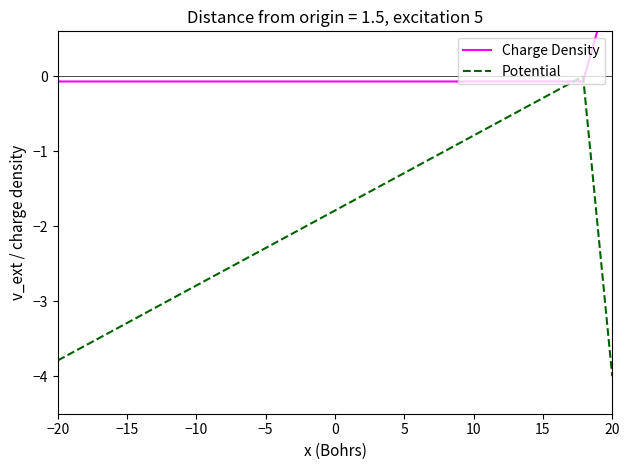

How many interior local peaks does the Potential series have?

1